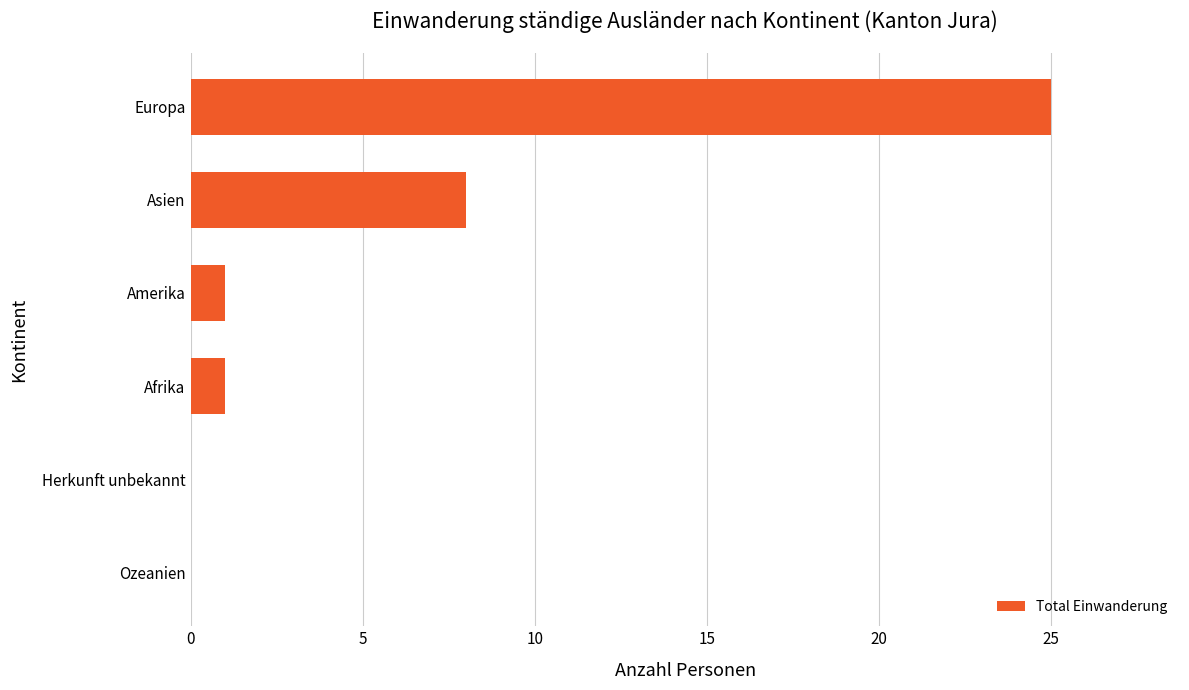

What is the sum of all values?

35